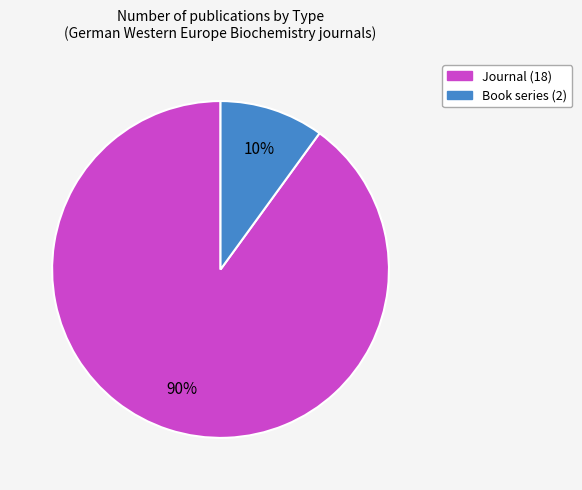

Does any single category account for the majority?

Yes